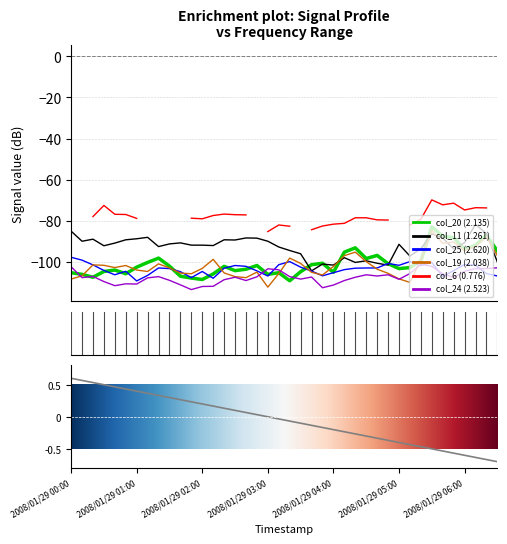

What position from the left is 2008/01/29 04:00?

5